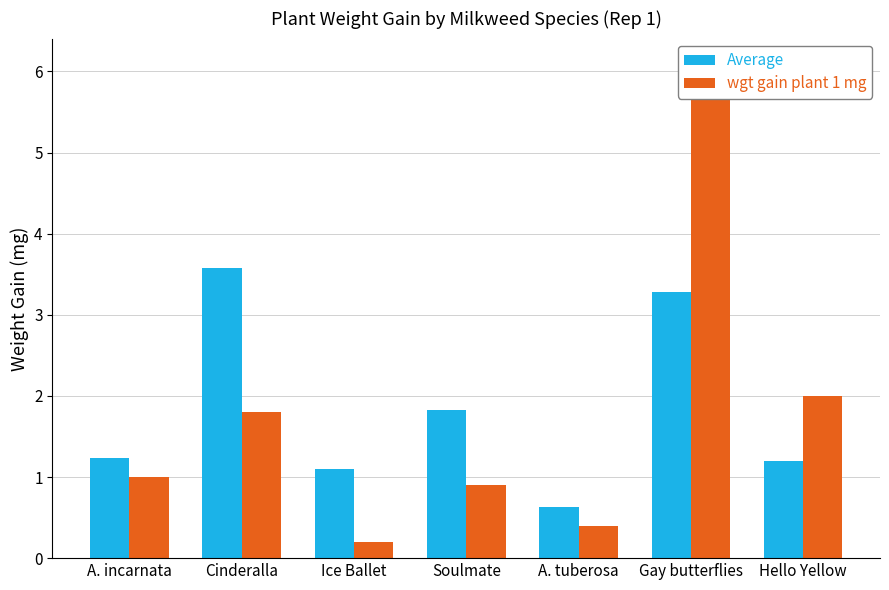

What is the minimum value for Average?

0.6